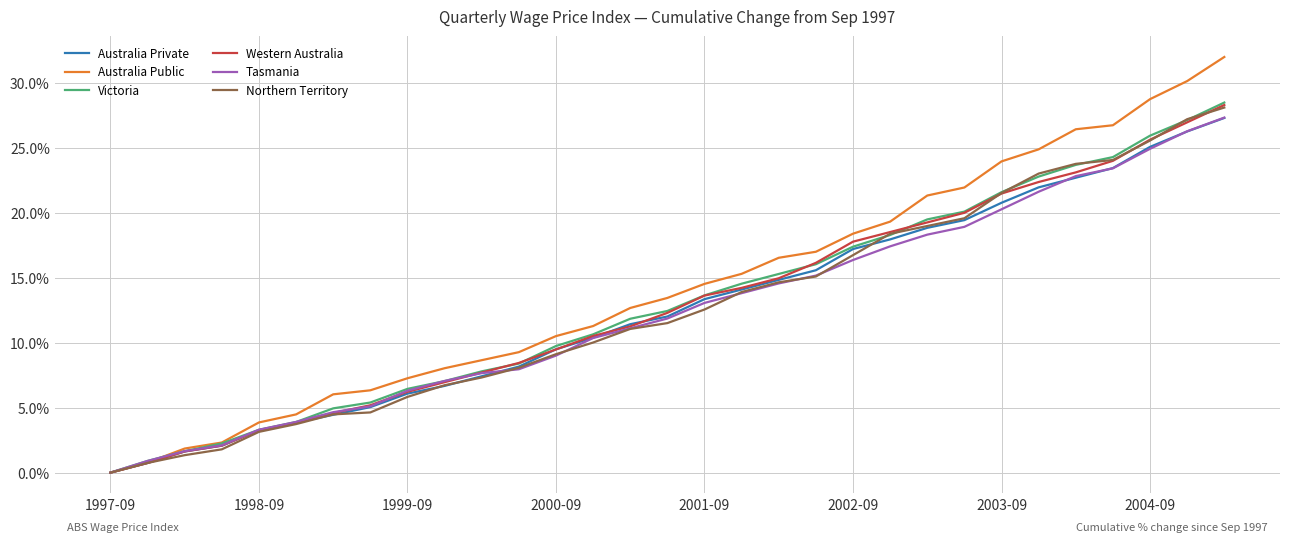

Which series has the widest spread of values?

Australia Public